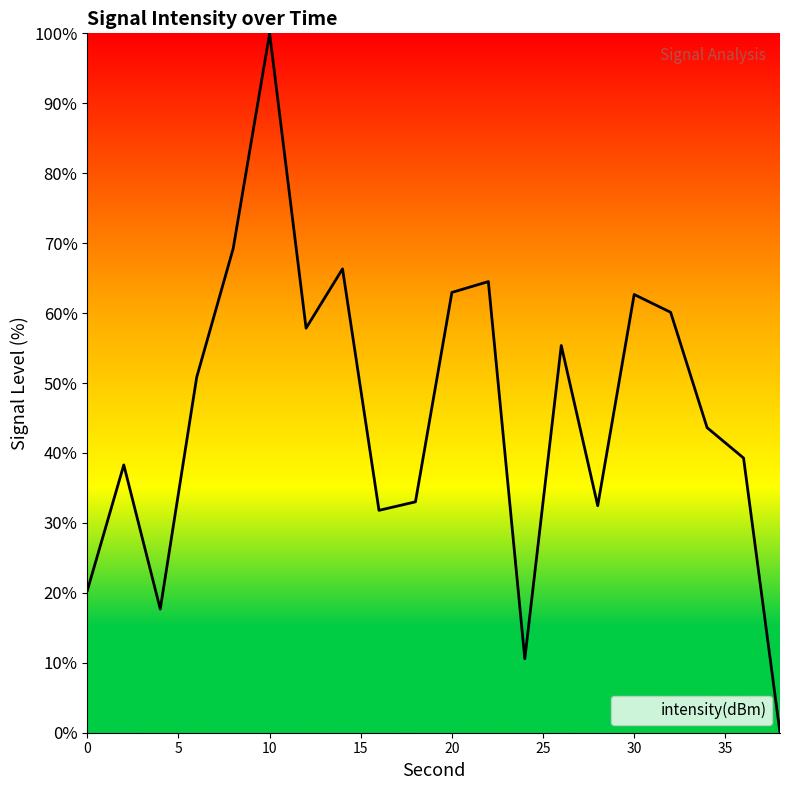

Reading right to left, transcribe all the data shown in this chart.

0.0	39.3	43.6	60.1	62.7	32.5	55.4	10.6	64.5	63.0	33.0	31.8	66.3	57.8	100.0	69.2	50.8	17.7	38.3	20.3